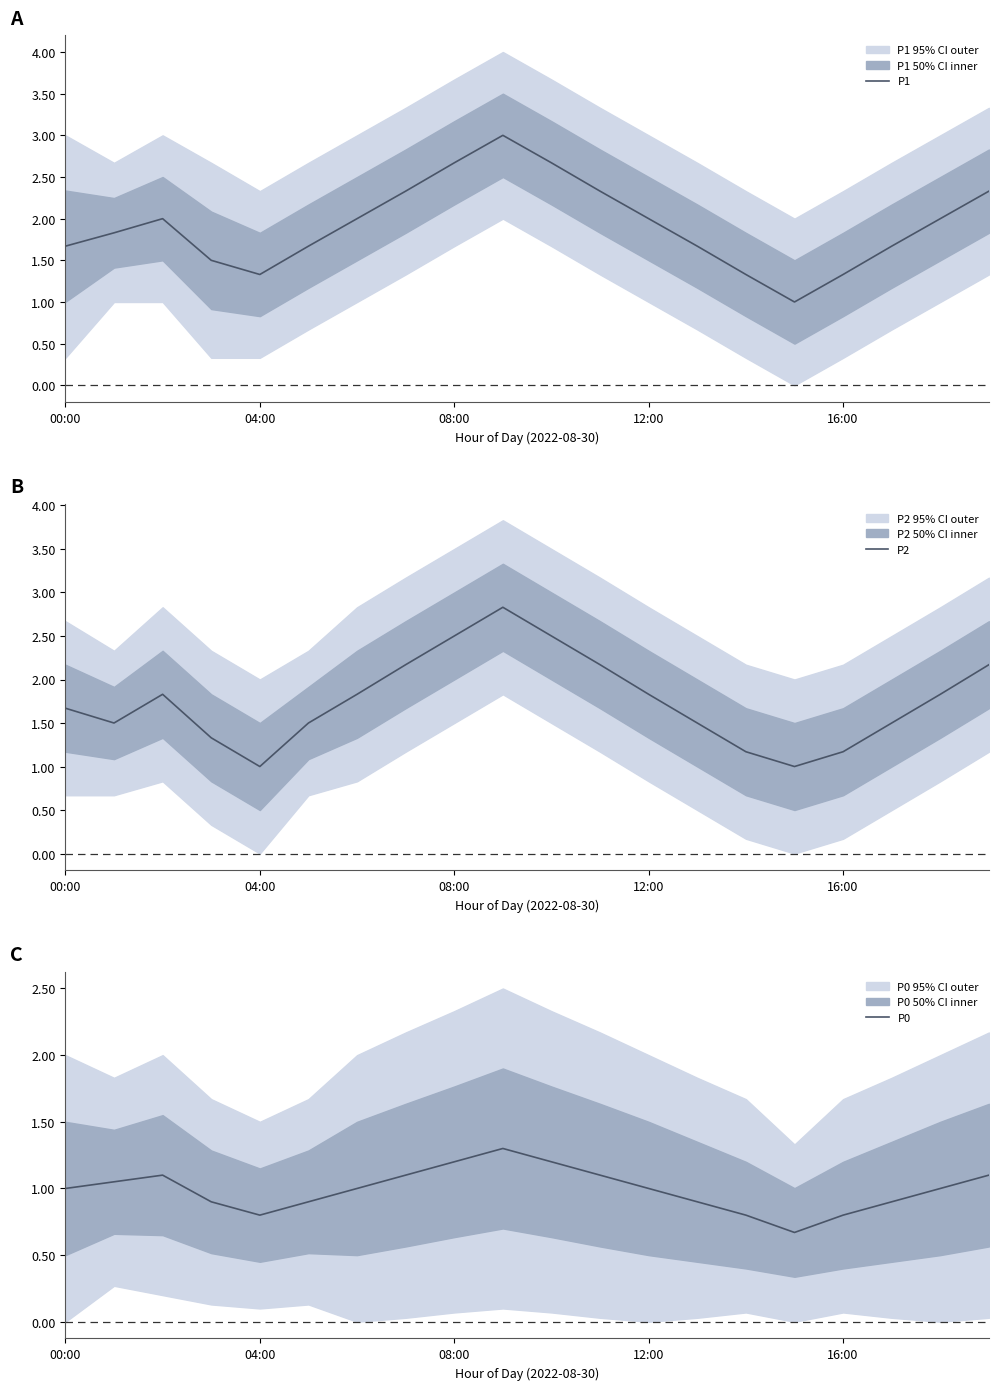

Is it true that P0 equals 1.9 at 7?

False